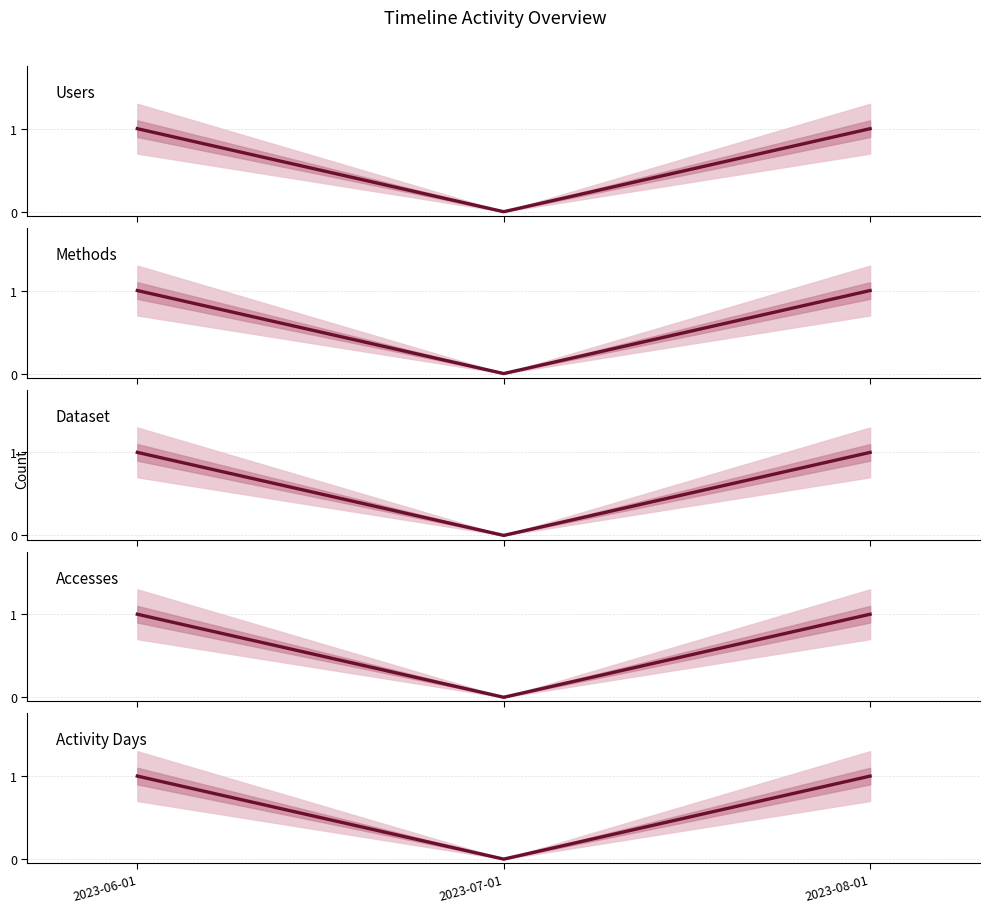

At which label is Users closest to 0?

2023-07-01